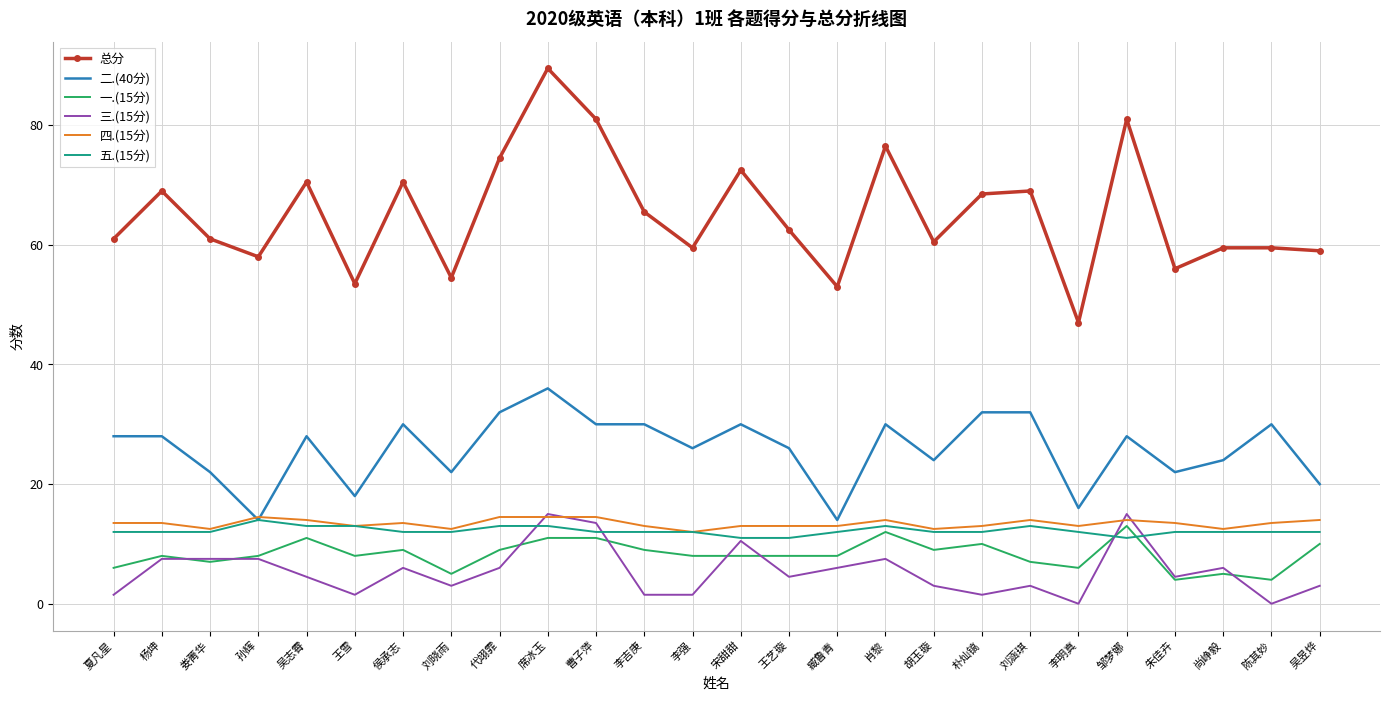

At which category is the sum across all series the highest?

席冰玉